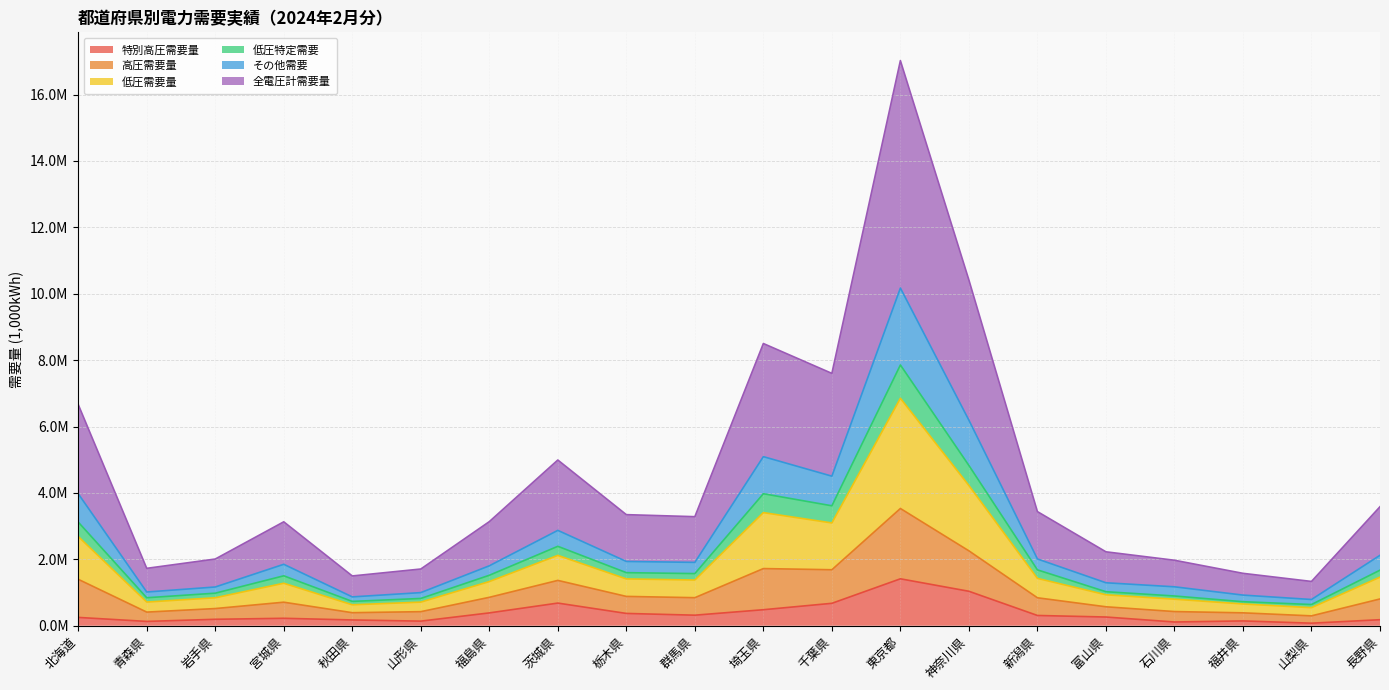

What is the difference between the maximum and minimum values in the 特別高圧需要量 series?

1336583.0